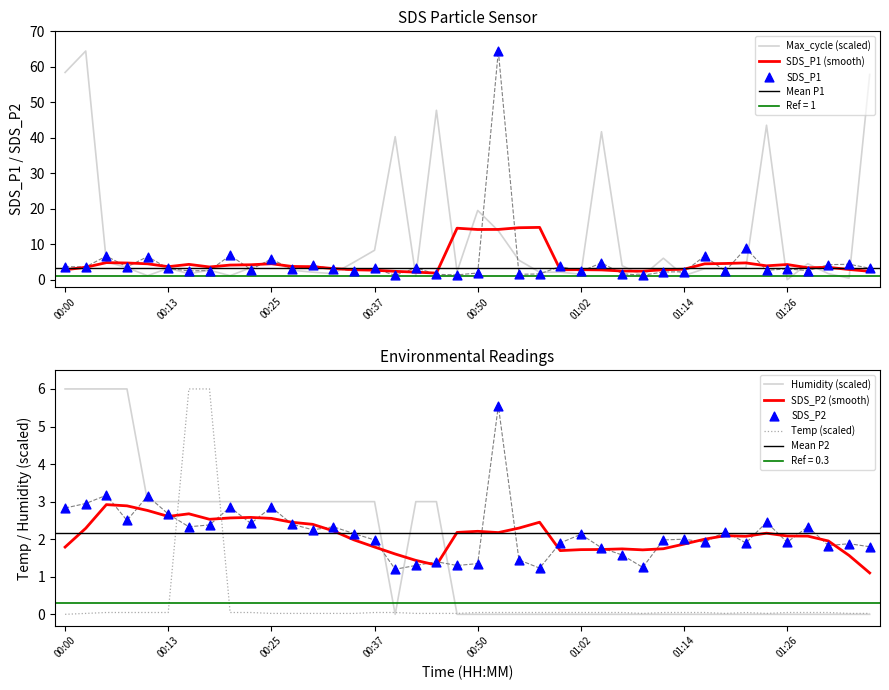

Which series has the largest total across all categories?

Max_cycle